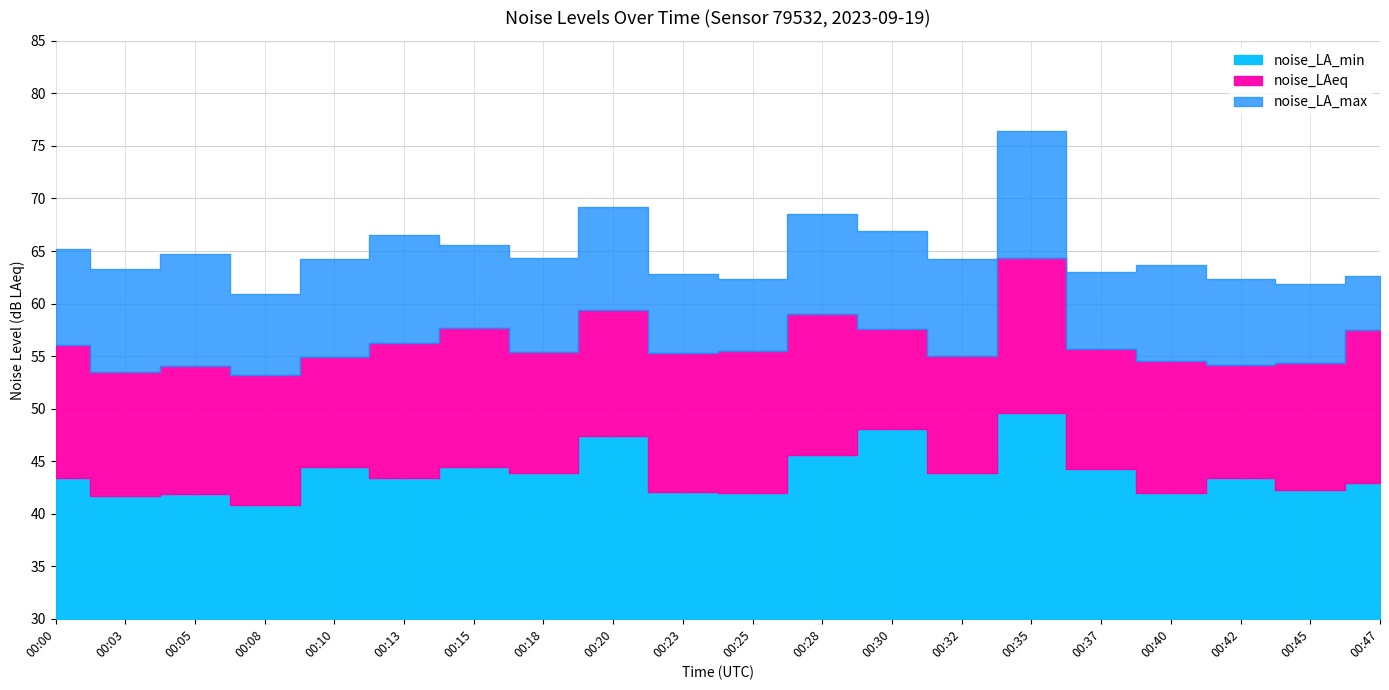

Which series has the largest total across all categories?

noise_LA_max